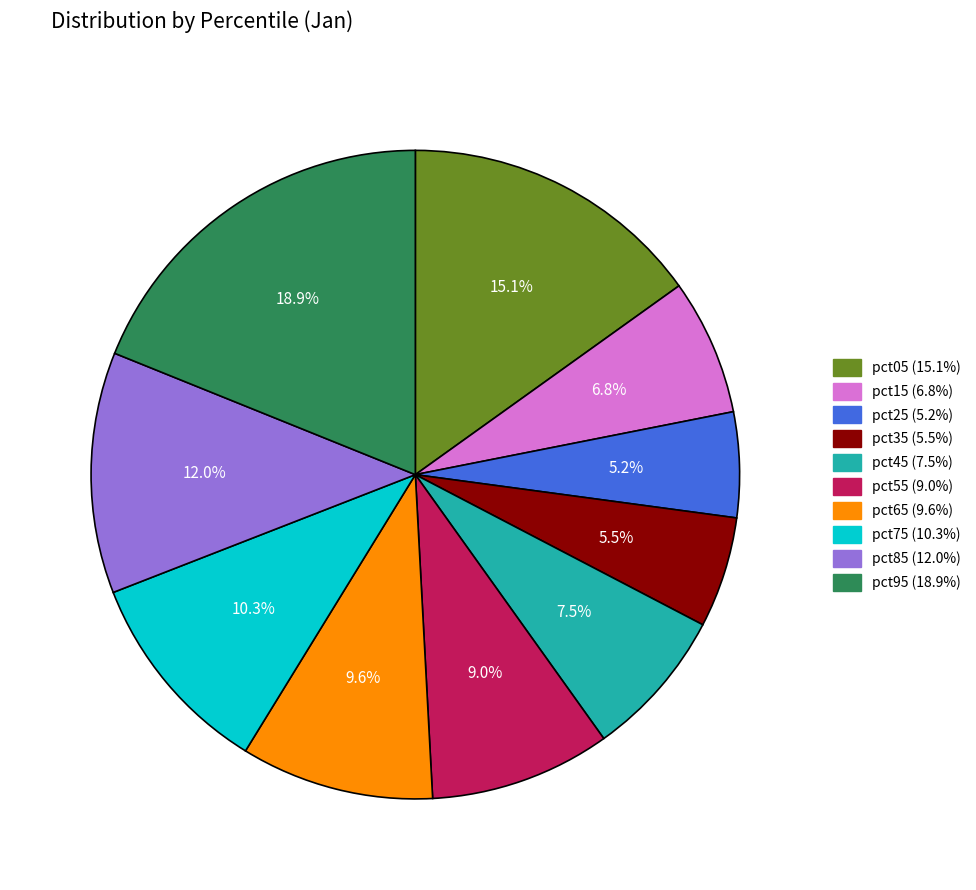

Is it true that pct45 is 1% of the pie?

False